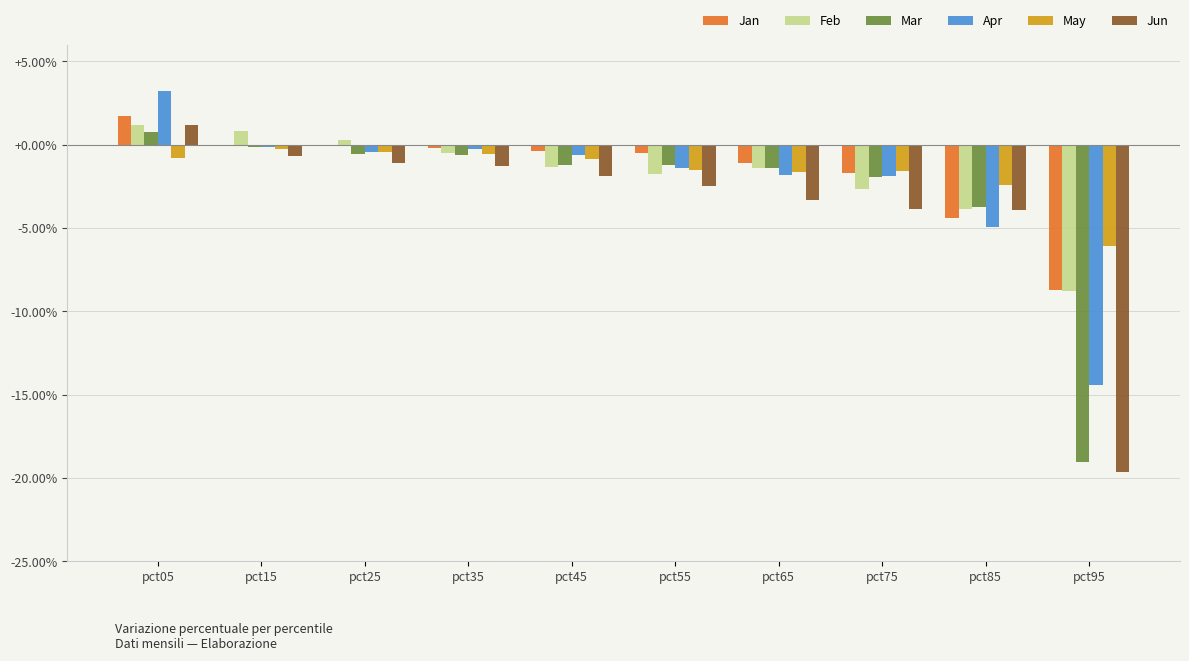

What is the difference between the maximum and minimum values in the Jun series?

0.2